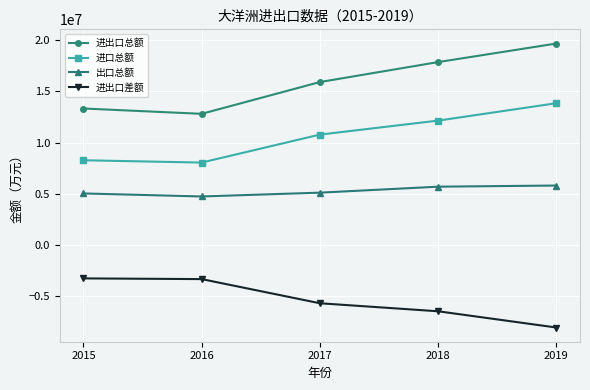

What is the difference between the second highest and minimum values in the 进出口差额 series?

4723761